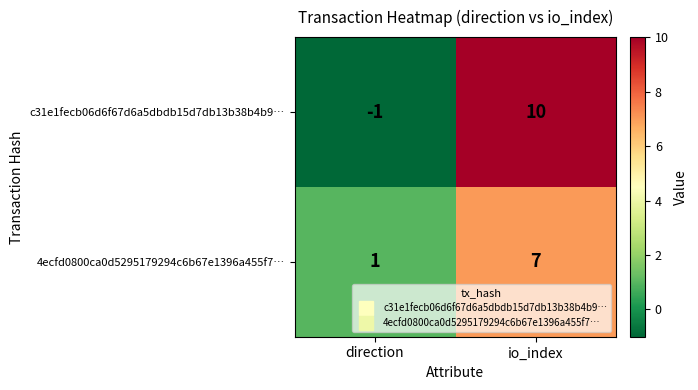

Reading right to left, list all the values displayed in this chart.

c31e1fecb06d6f67d6a5dbdb15d7db13b38b4b9…: io_index=10	direction=-1
4ecfd0800ca0d5295179294c6b67e1396a455f7…: io_index=7	direction=1